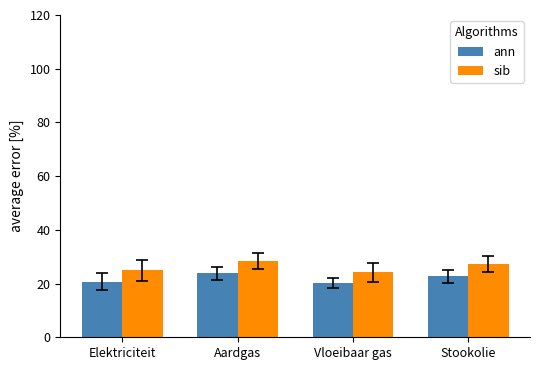

How many values in the ann series are below 22?

2